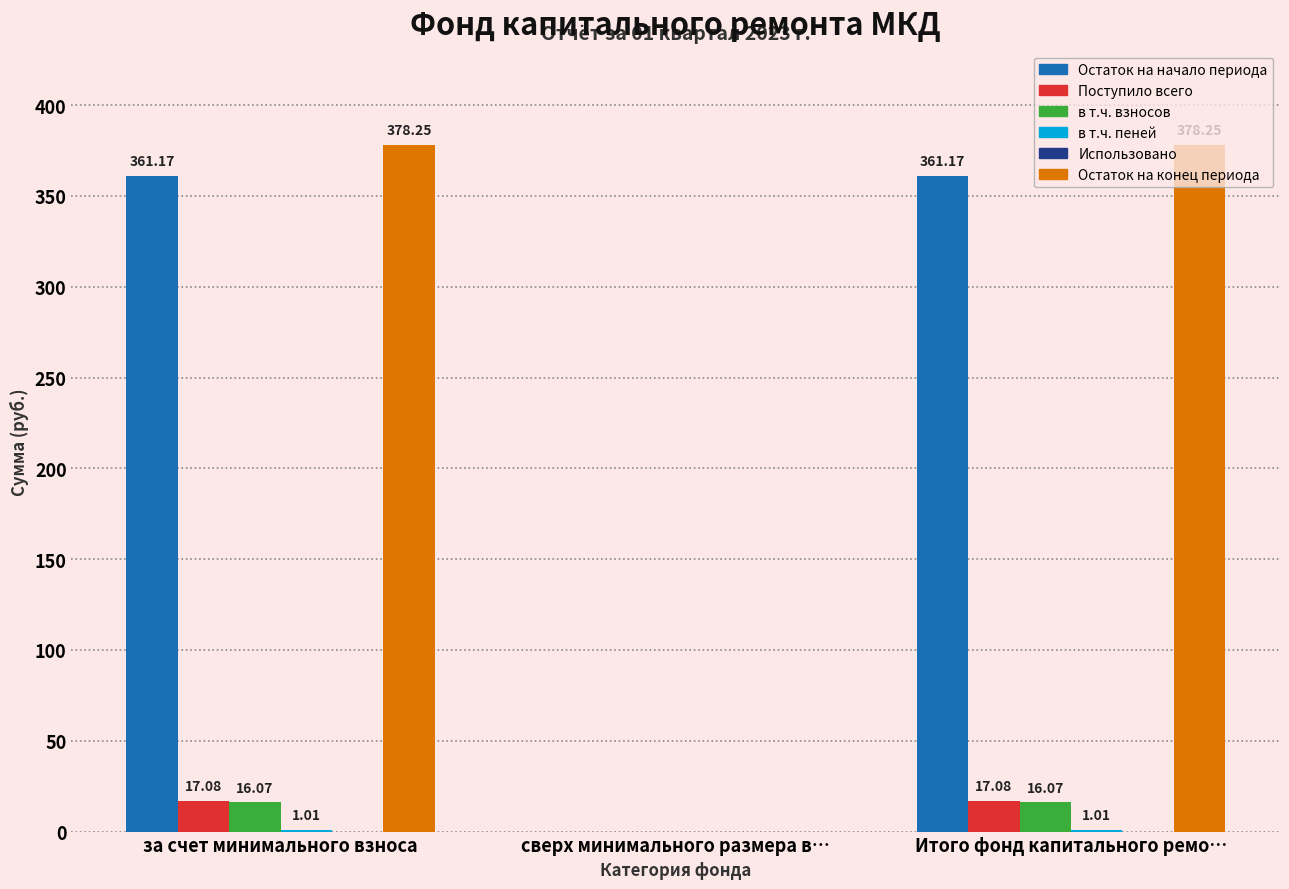

Where is Поступило всего nearest to the value 8?

сверх минимального размера в…